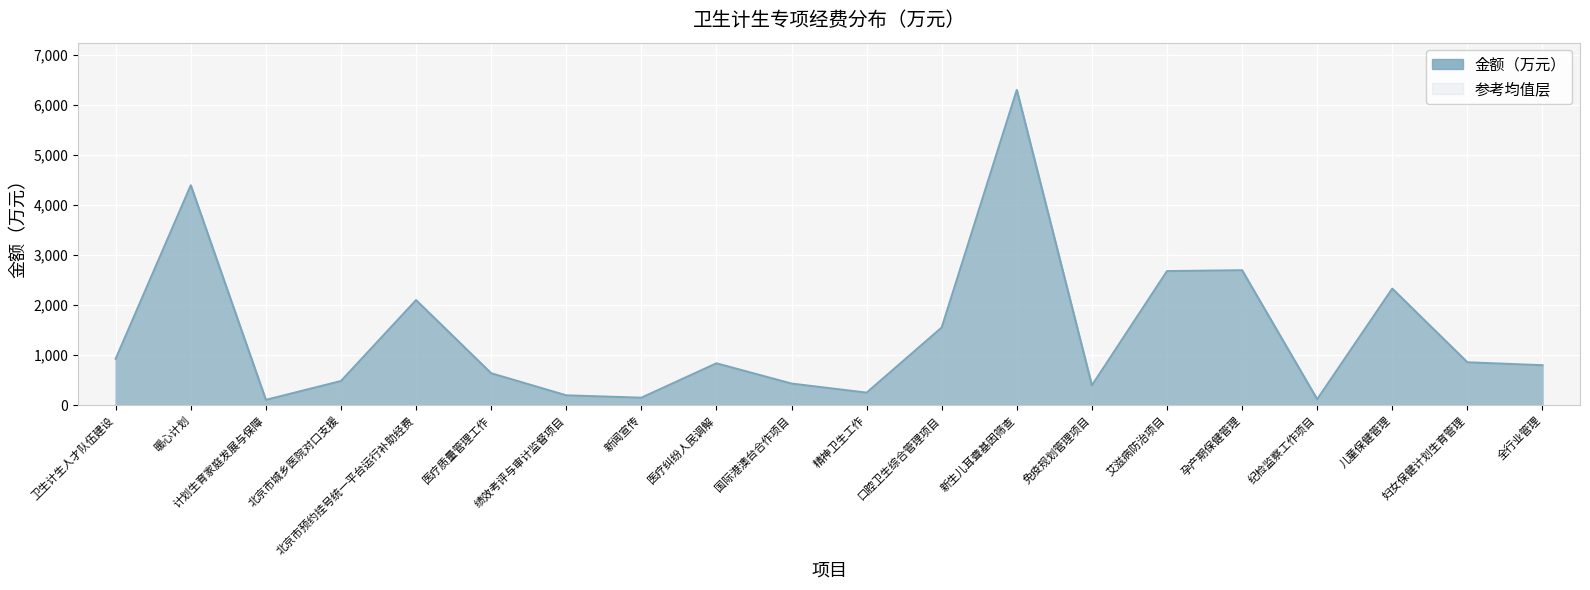

What position from the left is 口腔卫生综合管理项目?

12